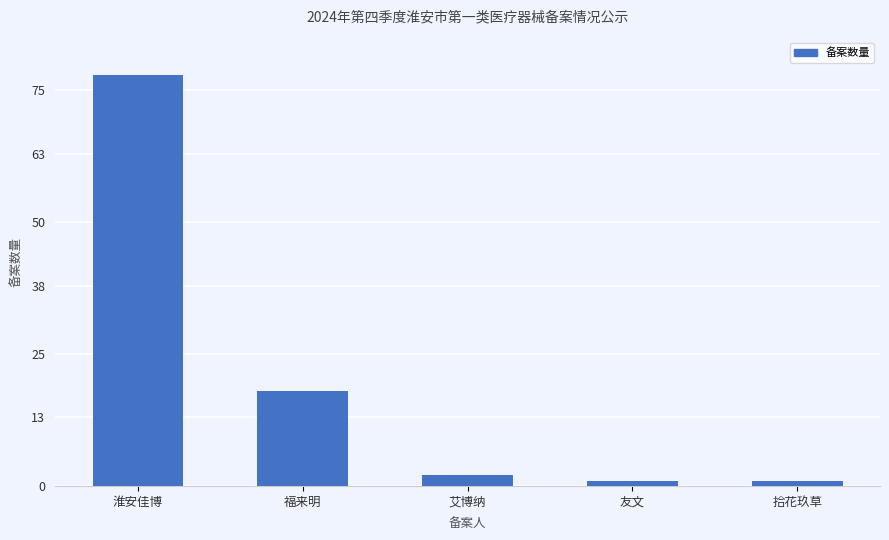

What is the change in value from 淮安佳博 to 福来明?

-60